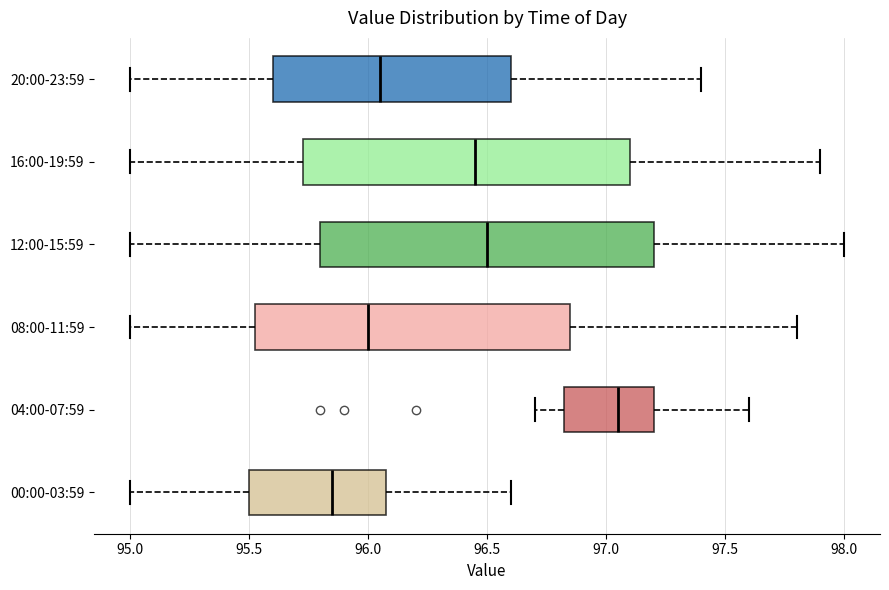

Where does the median line of the box for 20:00-23:59 sit on the x-axis? The values are not printed on the chart, so give them approximately, as read against the axis.

96.05